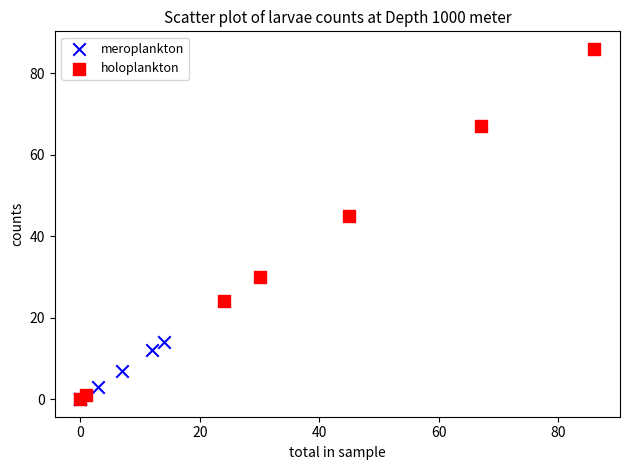

What are all the series names shown in the legend?

meroplankton, holoplankton